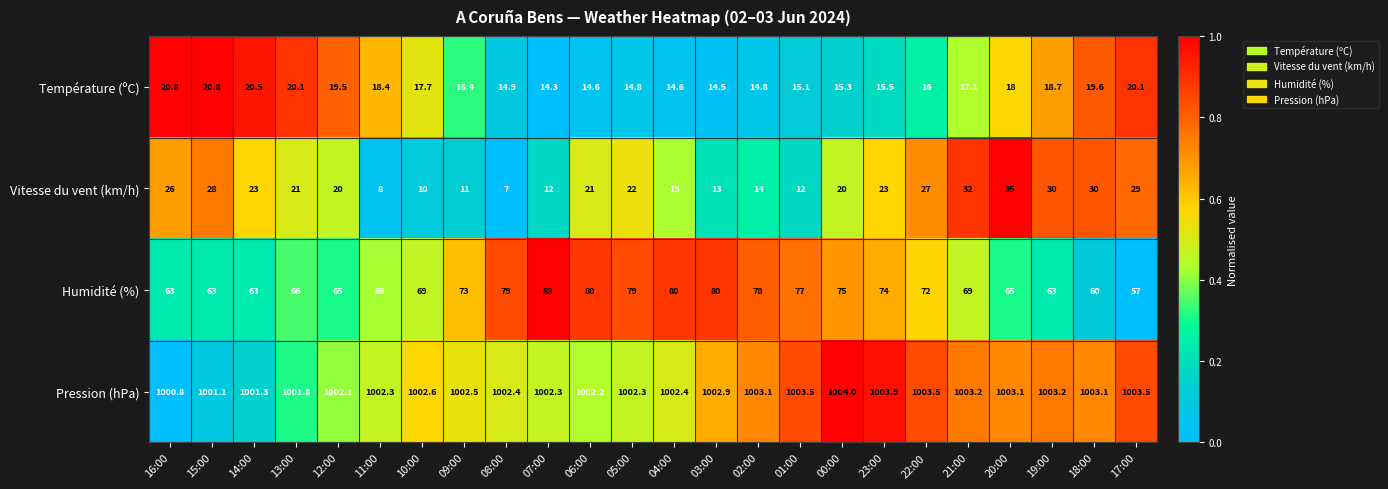

What is the sum of the Pression (hPa) values at 10:00 and 23:00?

2006.5